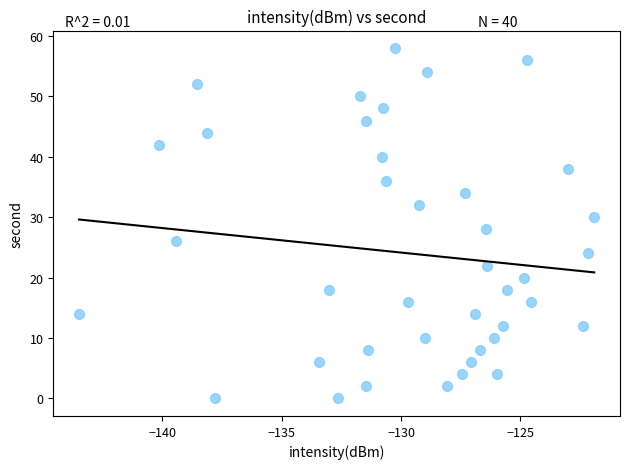

What is the range of Y values (max minus min)?

58